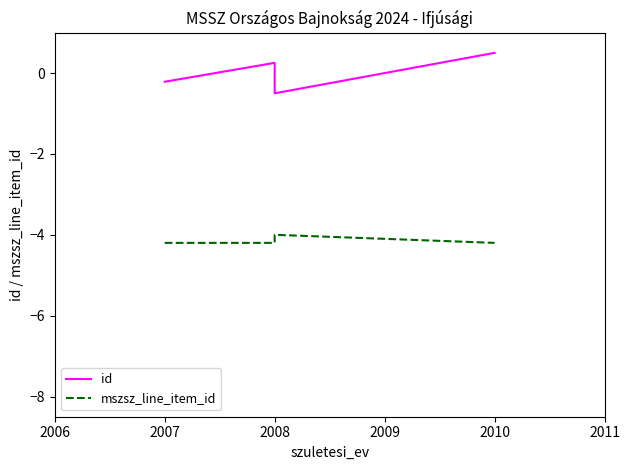

True or false: id and mszsz_line_item_id cross at least once.

False